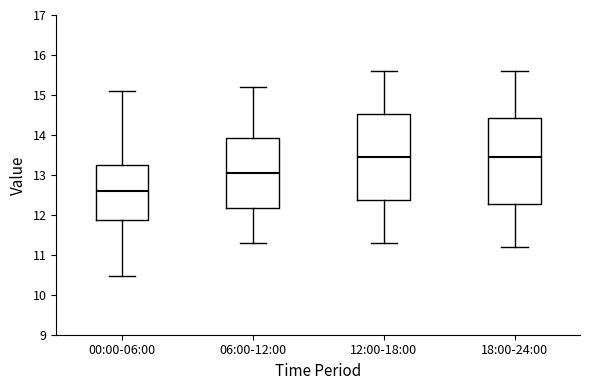

Reading left to right, transcribe this box plot: for each box, give where its median line is, the range the box spans, and where its two whiskers end, as read against the y-axis. The values are not printed on the chart, so give them approximately, as read against the axis.

00:00-06:00: median 12.6, box 11.9 to 13.2, whiskers 10.5 to 15.1
06:00-12:00: median 13.1, box 12.2 to 13.9, whiskers 11.3 to 15.2
12:00-18:00: median 13.5, box 12.4 to 14.5, whiskers 11.3 to 15.6
18:00-24:00: median 13.5, box 12.3 to 14.4, whiskers 11.2 to 15.6